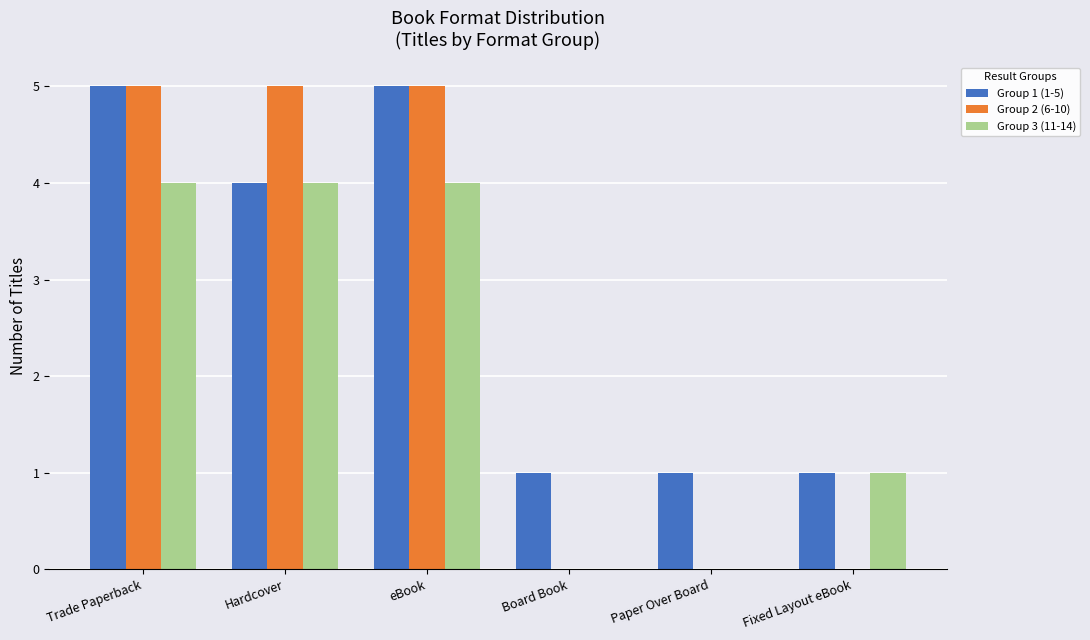

Between Hardcover and Paper Over Board, which series saw the biggest shift?

Group 2 (6-10)